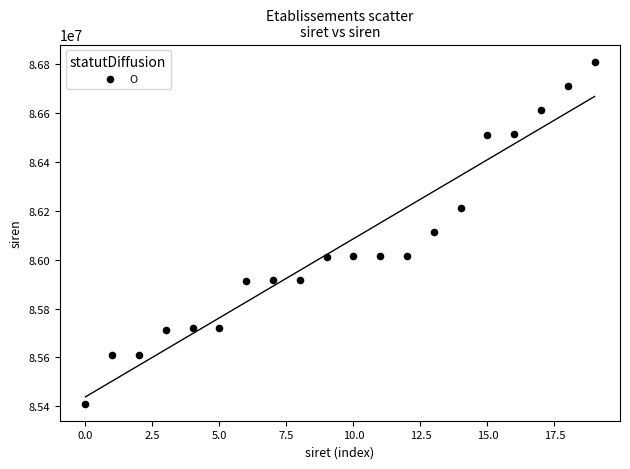

What is the range of Y values (max minus min)?

1399101